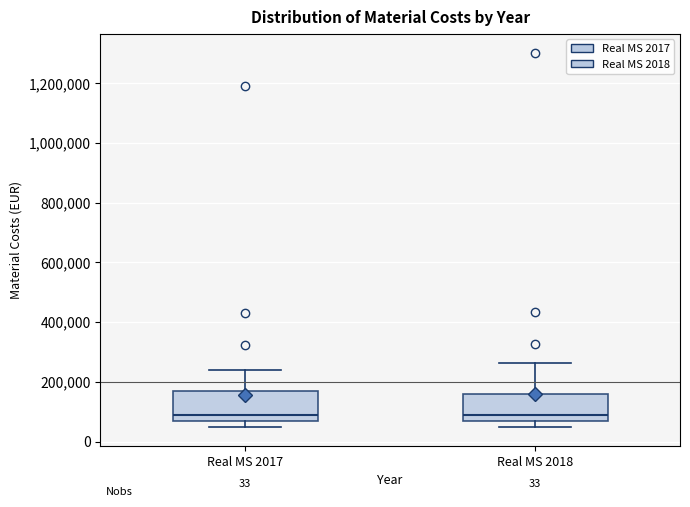

Where does the median line of the box for Real MS 2018 sit on the y-axis? The values are not printed on the chart, so give them approximately, as read against the axis.

80000